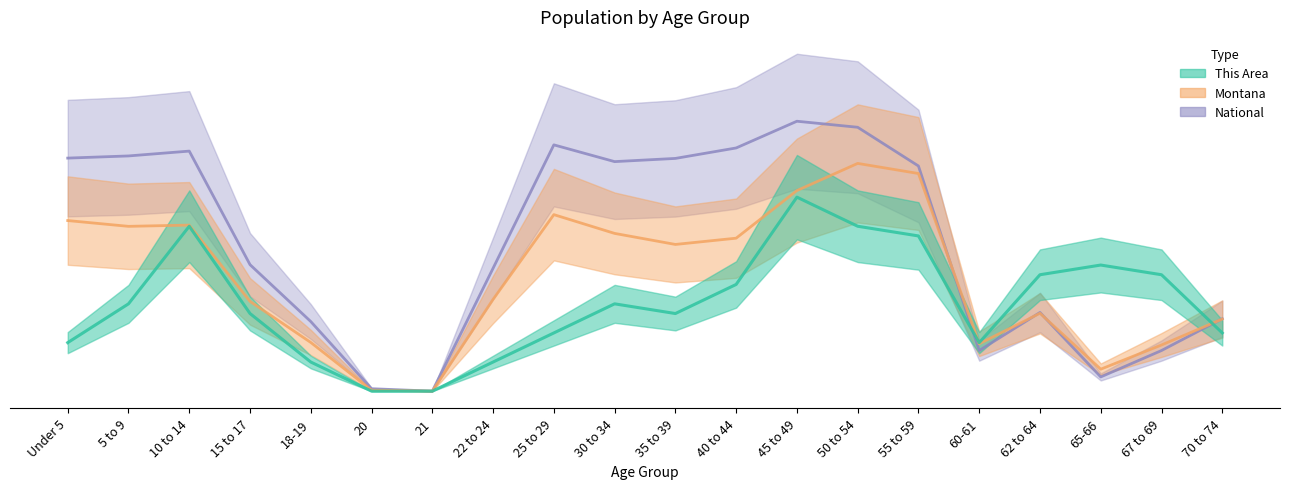

At 22 to 24, list the series in order from smallest to largest.

This Area, Montana, National